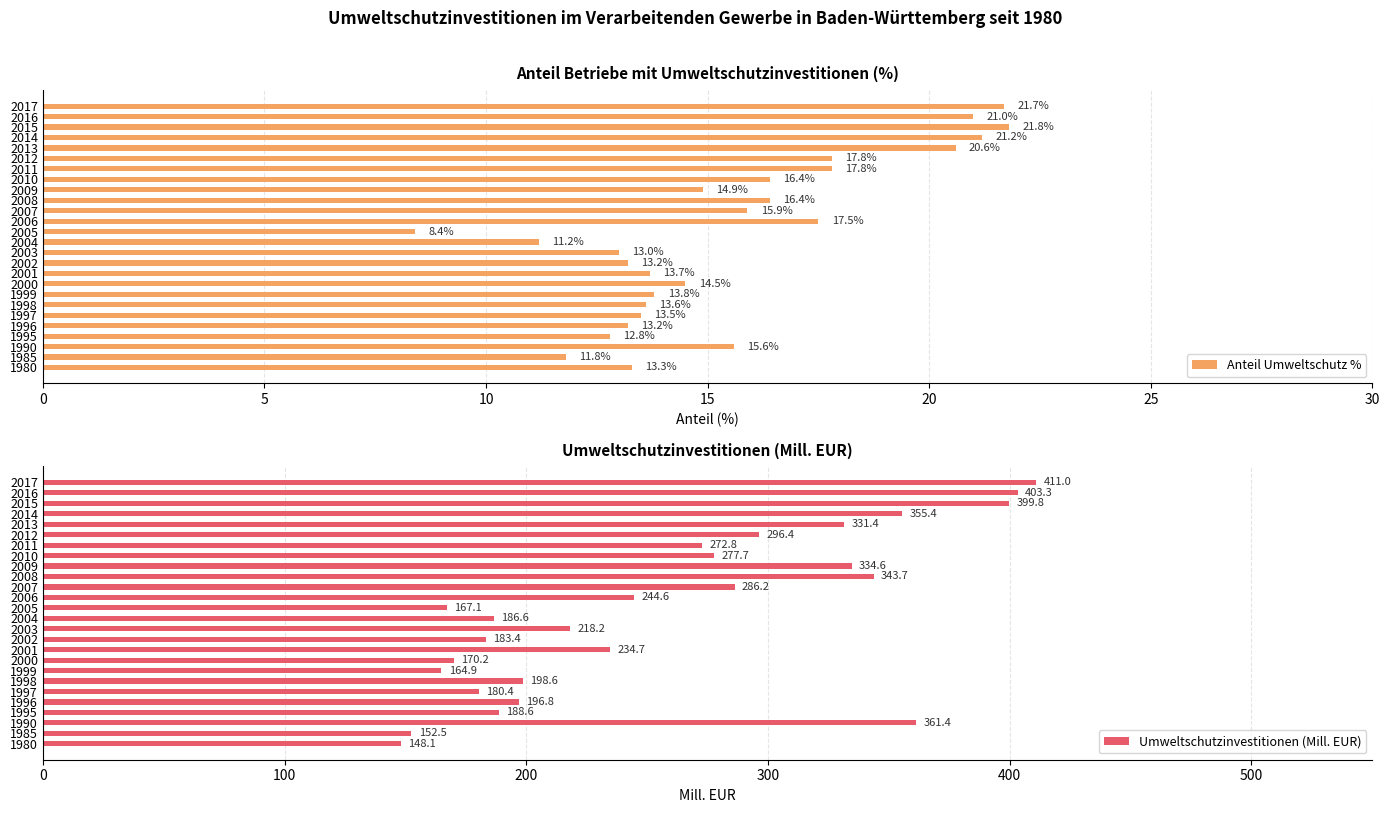

Where is Umweltschutzinvestitionen (Mill. EUR) nearest to the value 279?

2010